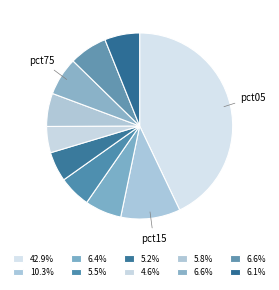

How many segments does this pie chart have?

10